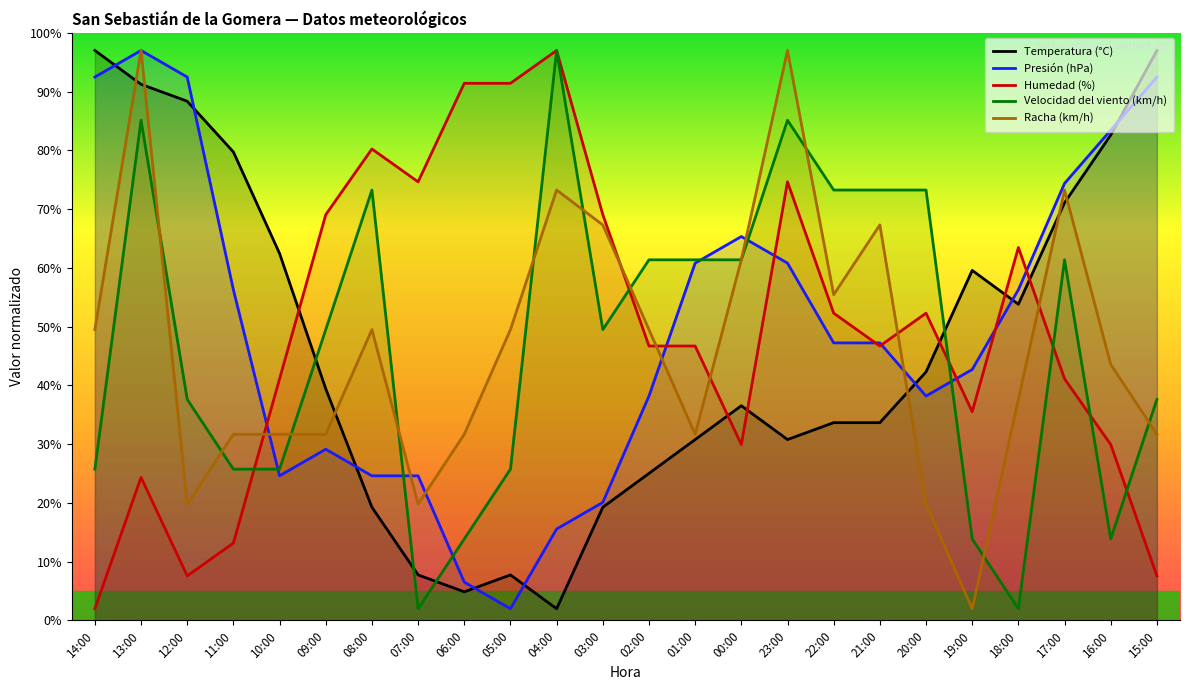

What is the label of the 12th point from the left?

03:00